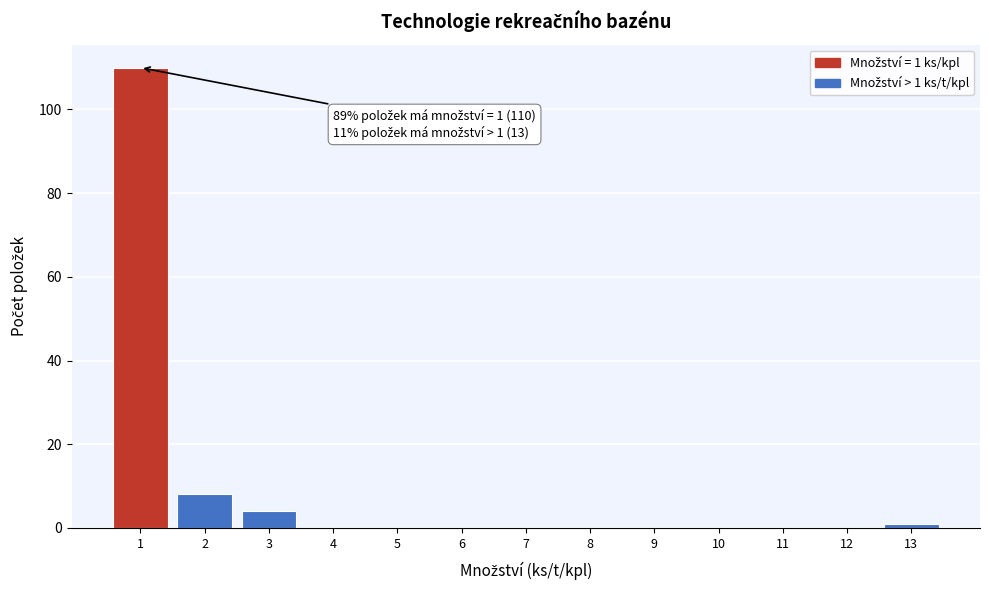

Which range on the x-axis has the tallest bar?

0.5 to 1.5